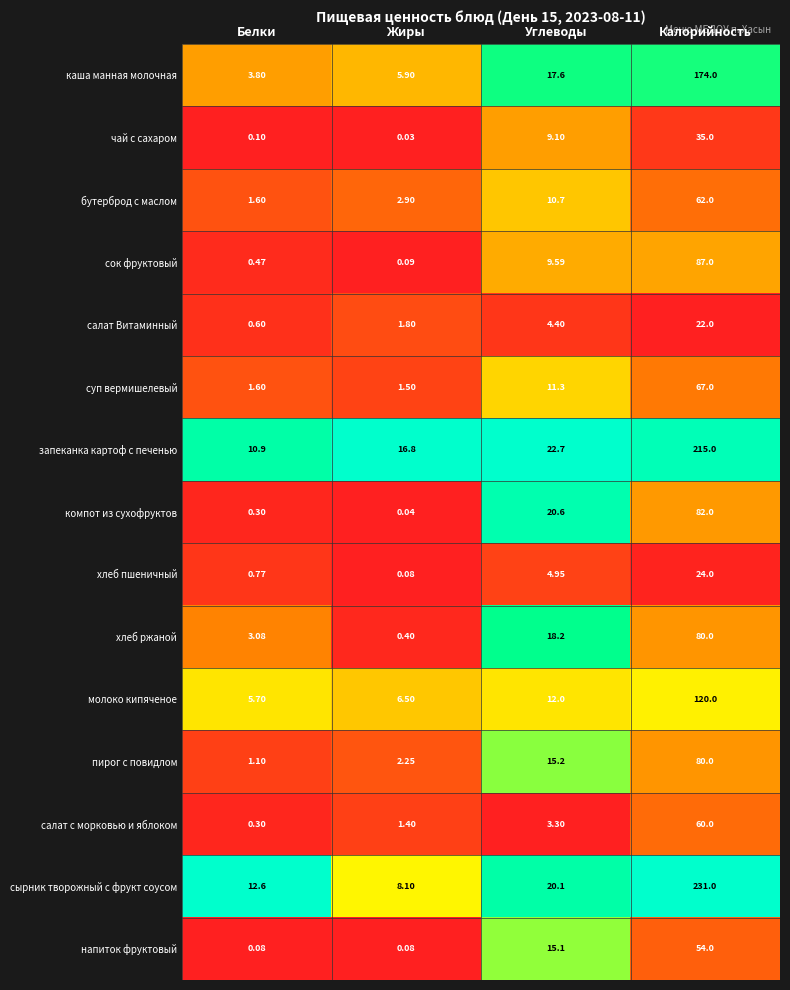

At which category is the sum across all series the highest?

Калорийность